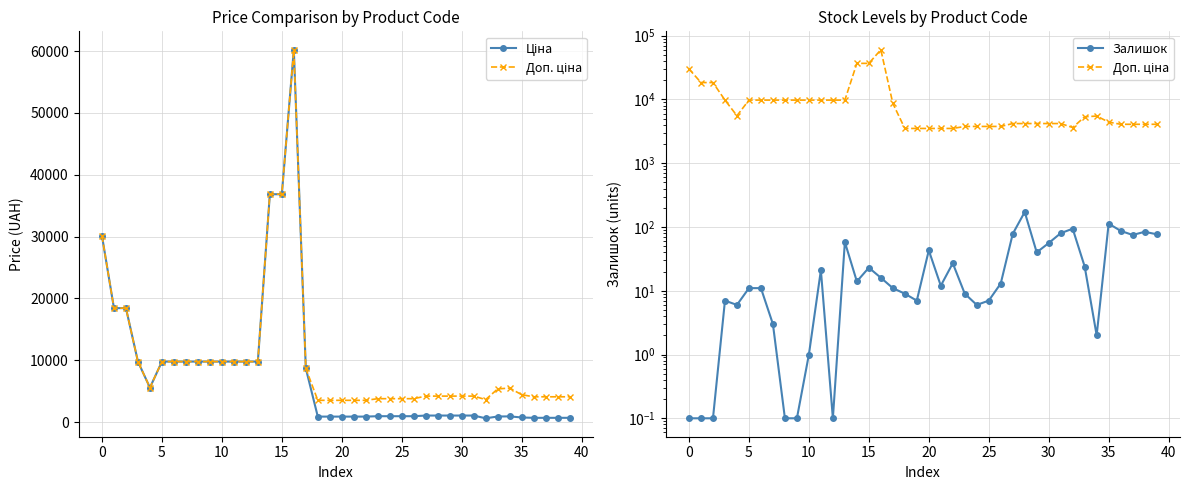

At which category does Ціна reach its first local peak?

16